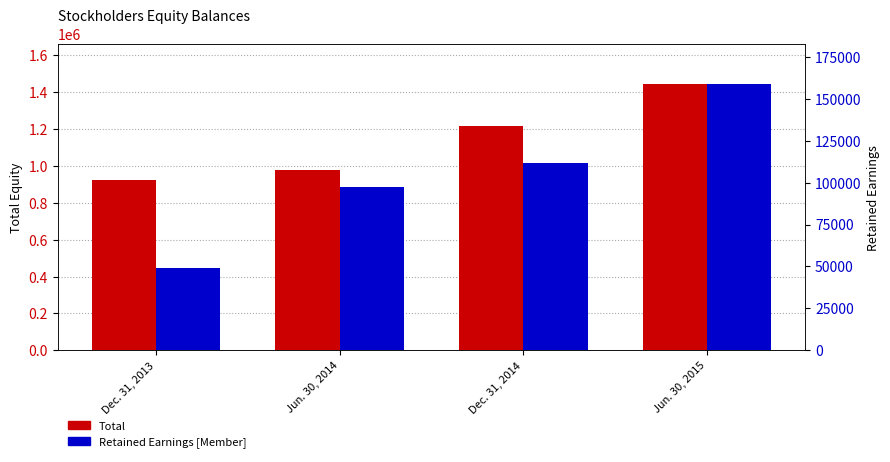

Reading left to right, extract all data points from this chart.

Total: 925923	974844	1215779	1443610
Retained Earnings [Member]: 49185	97082	111523	158778